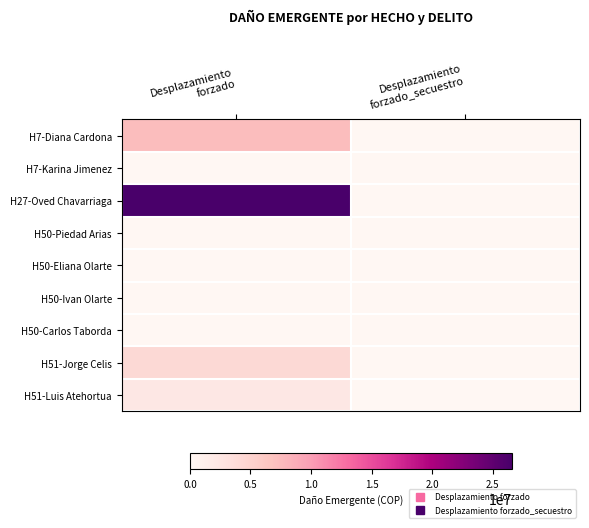

Rank the series at Desplazamiento forzado from highest to lowest value.

H27-Oved Chavarriaga, H7-Diana Cardona, H51-Jorge Celis, H51-Luis Atehortua, H7-Karina Jimenez, H50-Piedad Arias, H50-Eliana Olarte, H50-Ivan Olarte, H50-Carlos Taborda